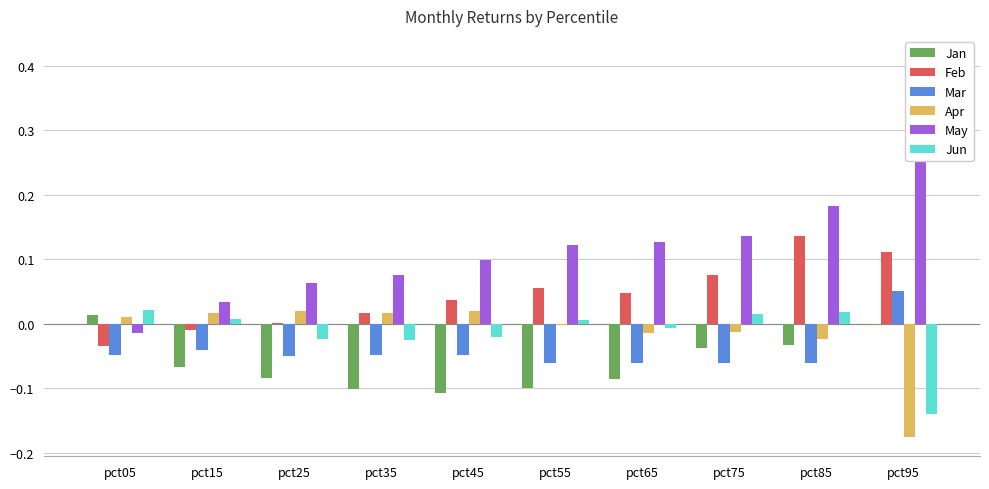

Between pct05 and pct75, which series saw the biggest shift?

May